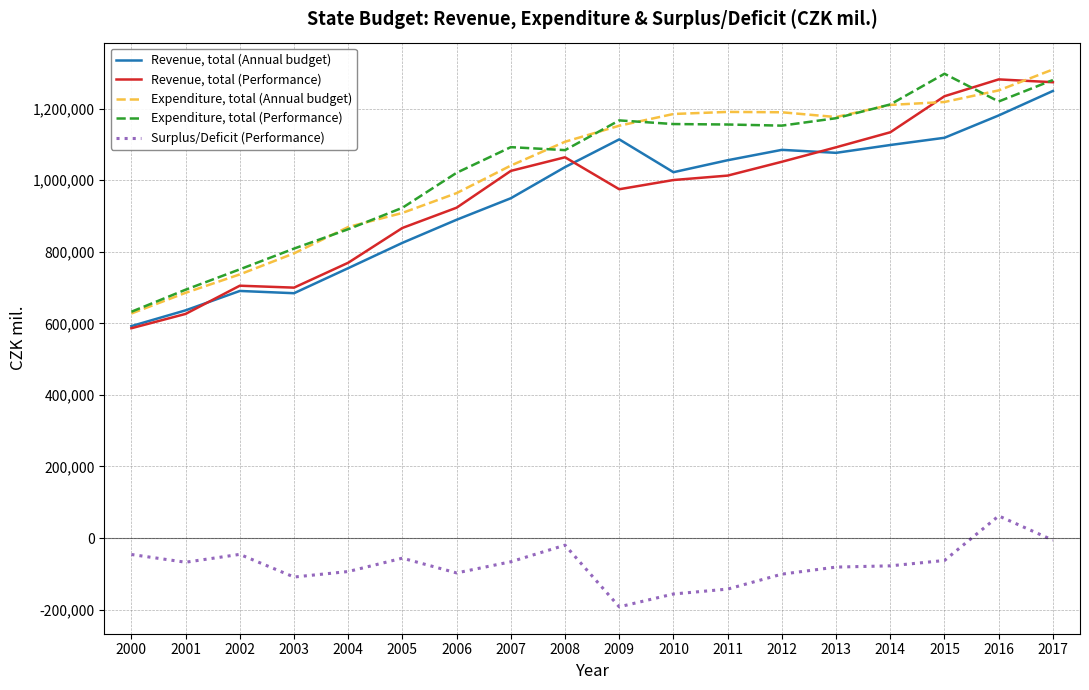

True or false: Expenditure, total (Annual budget) and Surplus/Deficit (Performance) intersect in this chart.

False